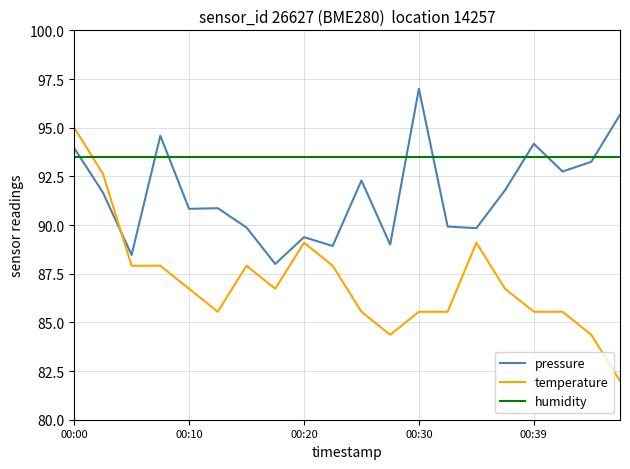

What is the average value of the temperature series?

87.1